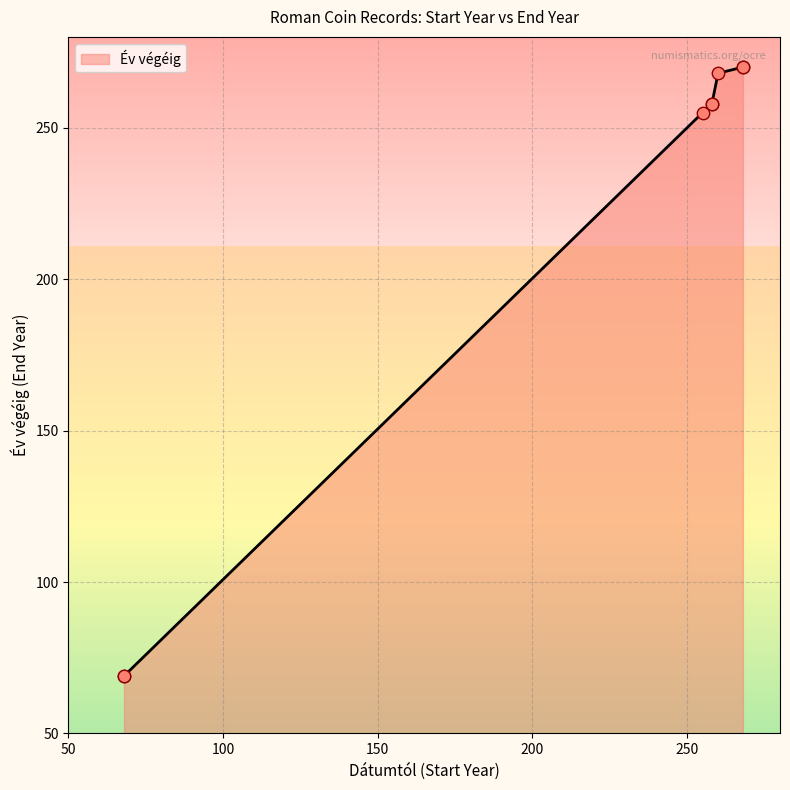

Which has a higher value, 68 or 268?

268